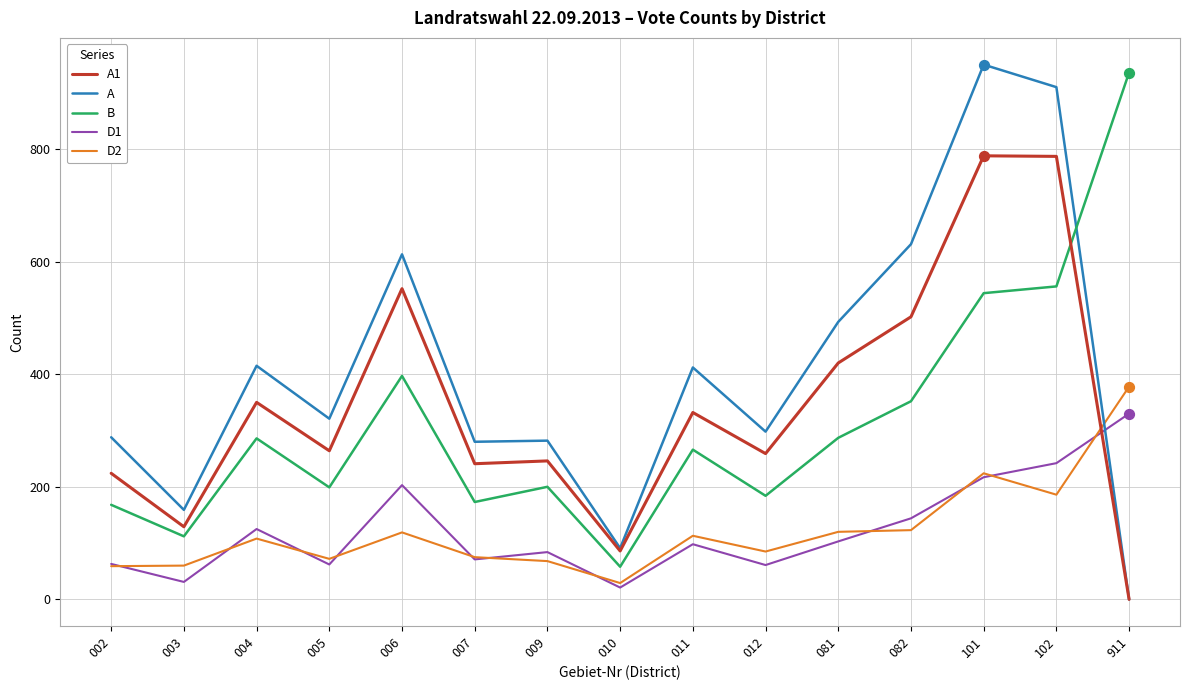

Which series has the largest total across all categories?

A